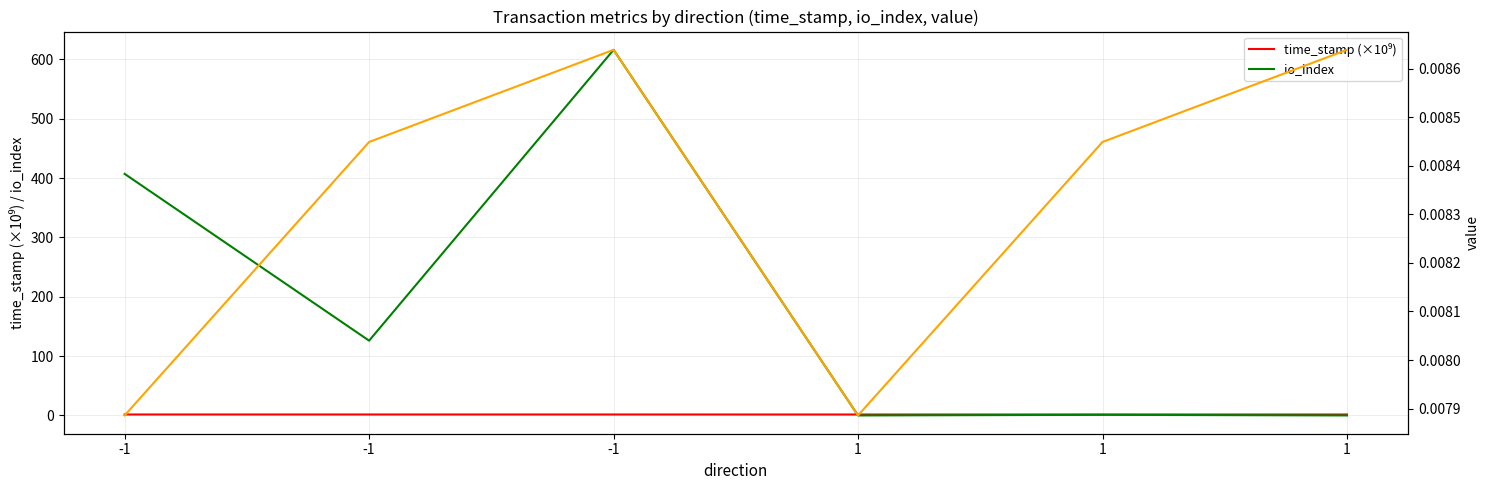

Between which two adjacent categories do time_stamp (×10⁹) and io_index first intersect?

-1 and 1